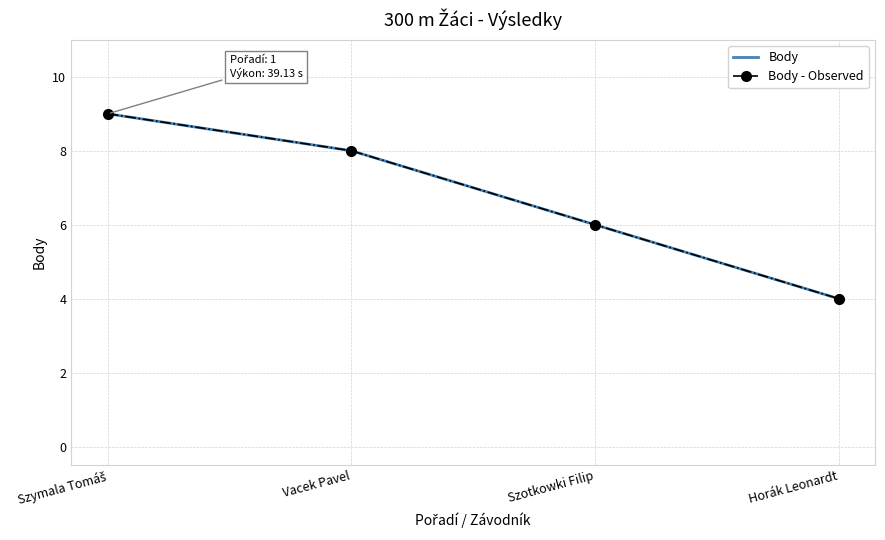

At how many categories does at least one series exceed 6?

2